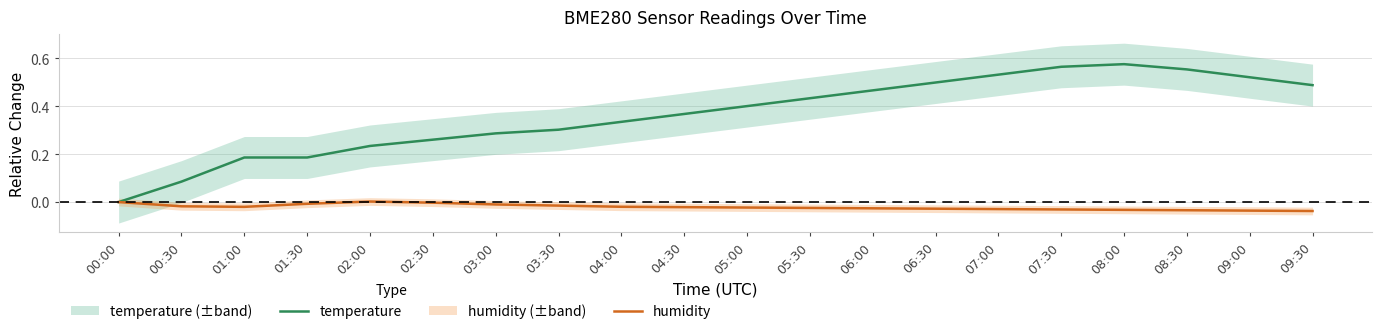

What is the difference between the maximum and minimum values in the temperature series?

0.6